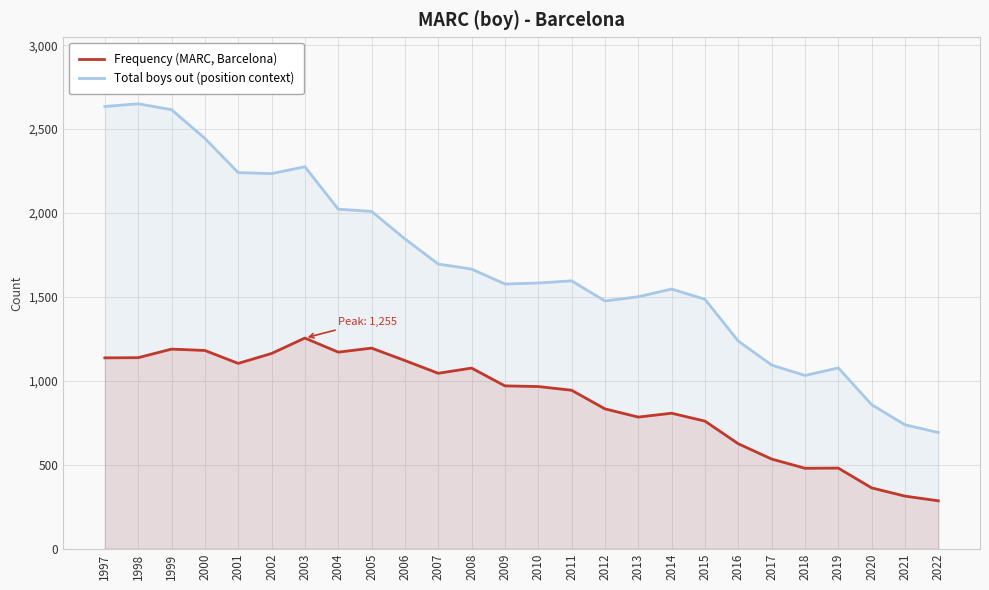

What is the approximate value of Total boys out (position context) at 2001, to the nearest 50?

2250